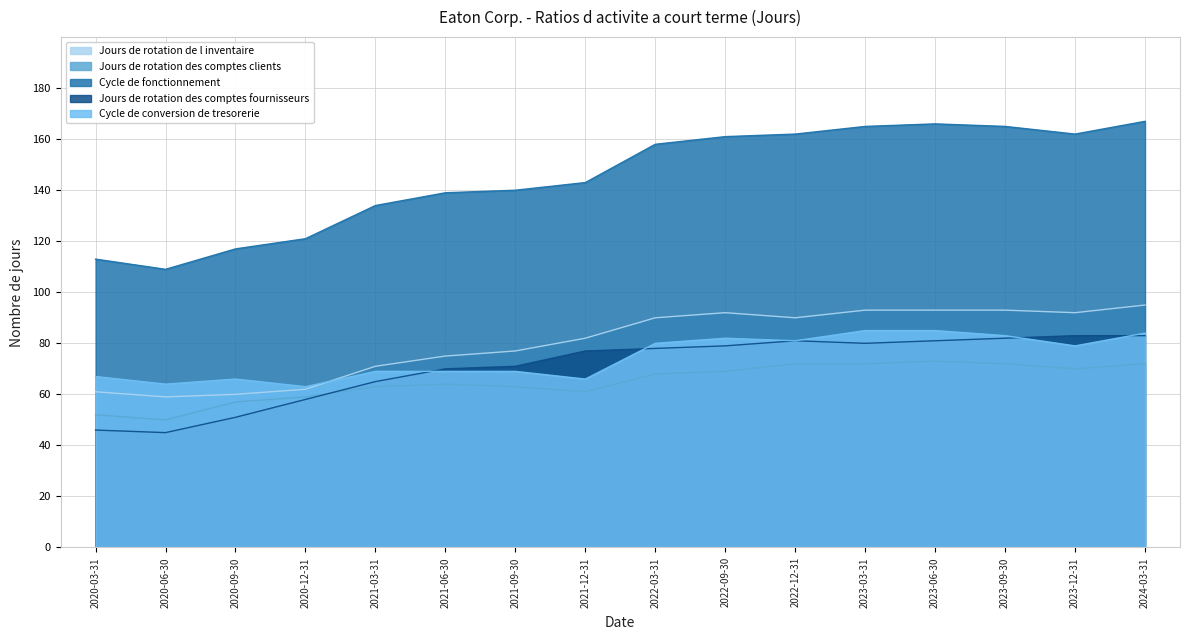

The value of Jours de rotation des comptes clients at 2022-03-31 is 106. True or false?

False